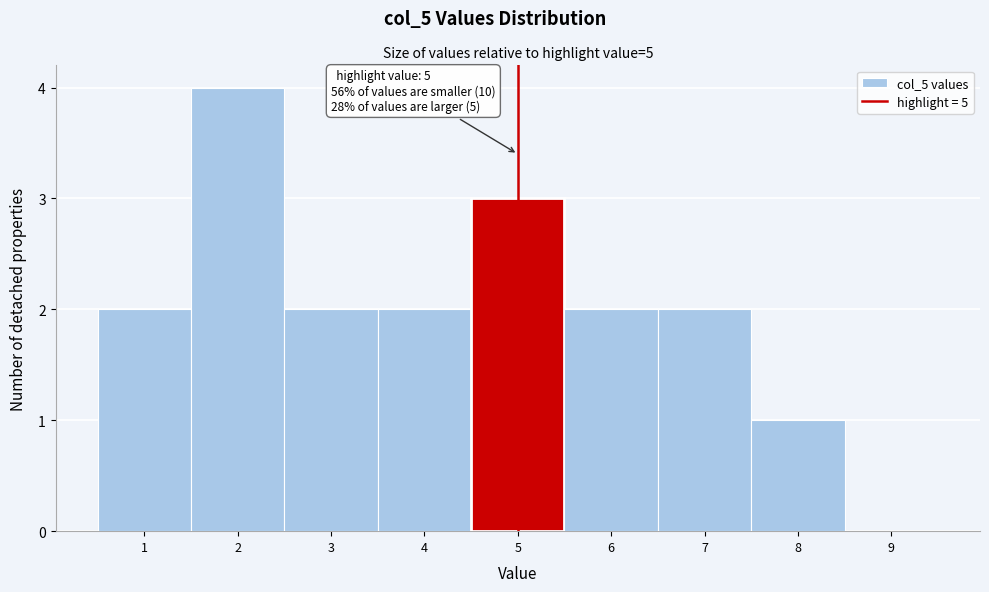

Which range on the x-axis has the tallest bar?

1.5 to 2.5